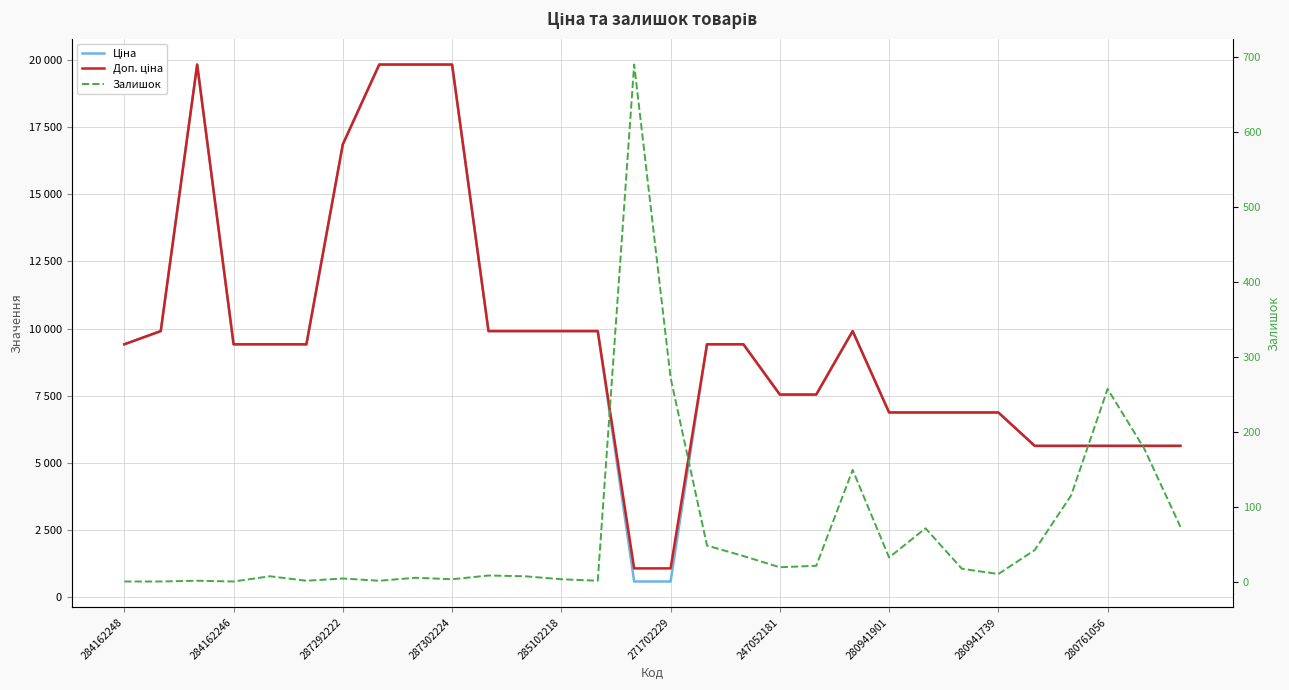

Does the chart display data point markers on the line(s)?

No